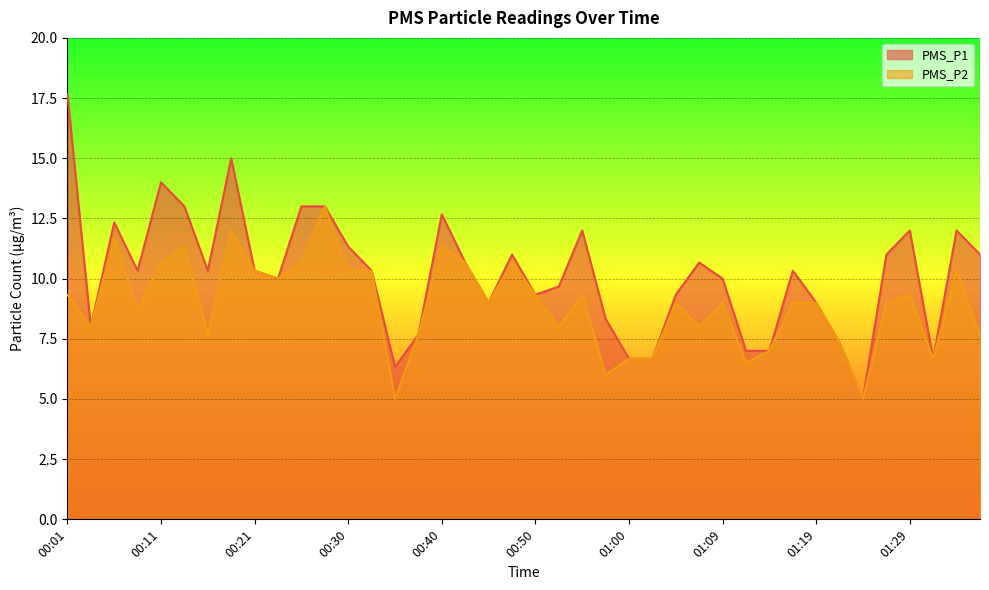

Where is PMS_P2 nearest to the value 9?

00:45